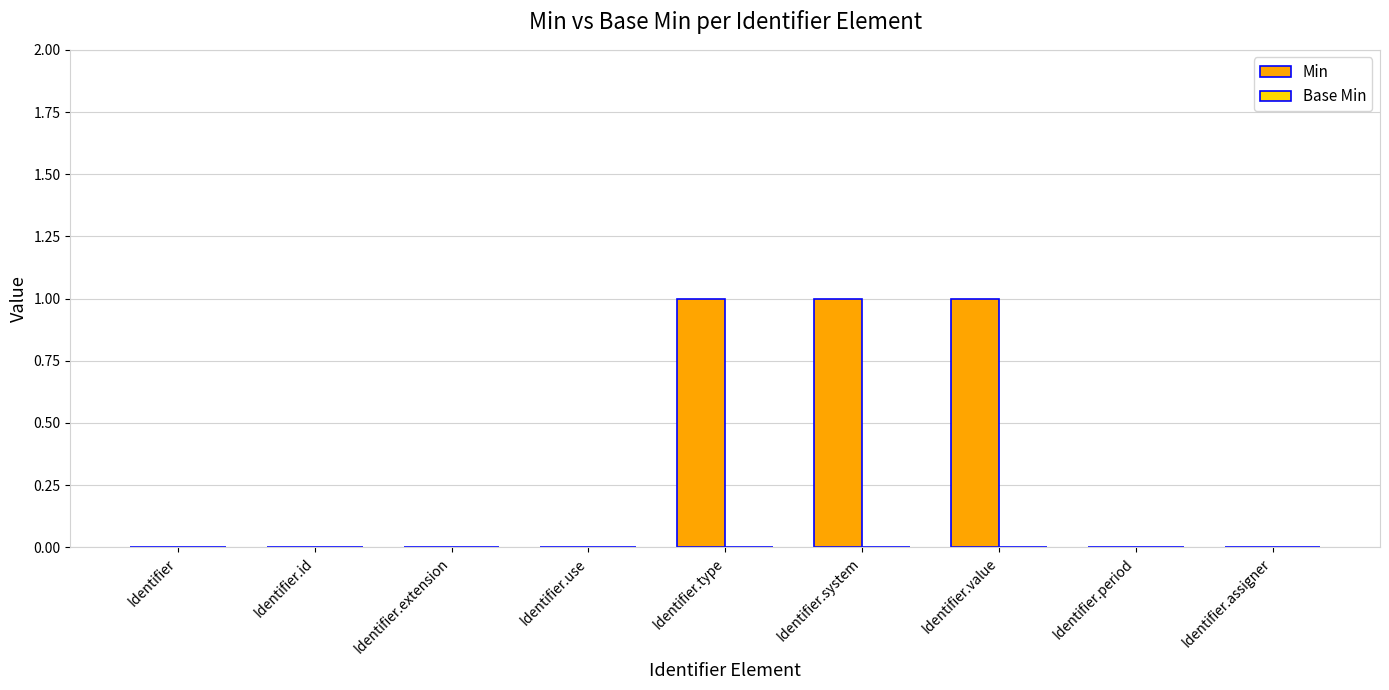

What is the change in value from Identifier.extension to Identifier.type?

+1